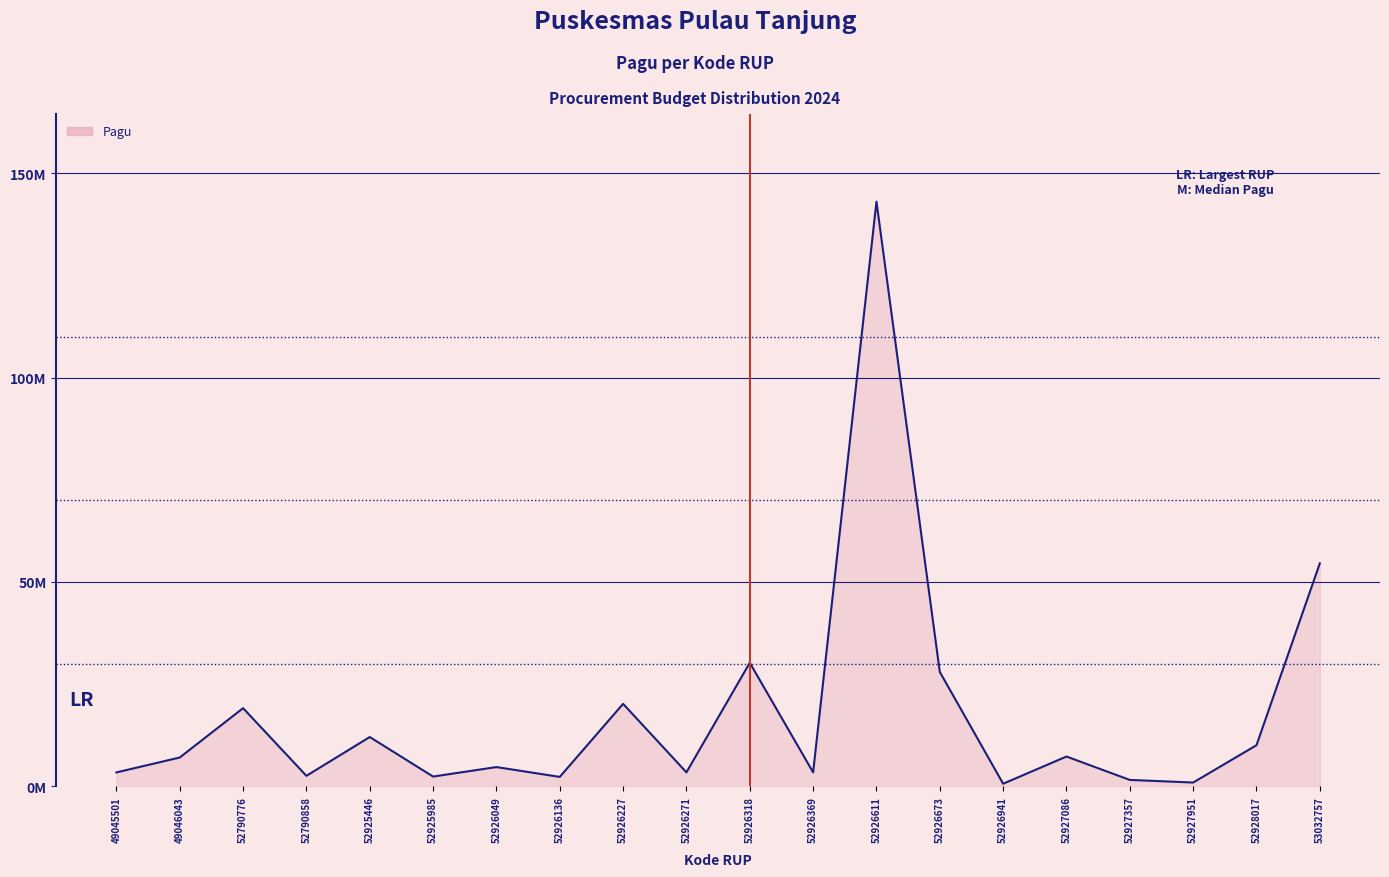

True or false: there are more than 0 points higher than both neighbors.

True